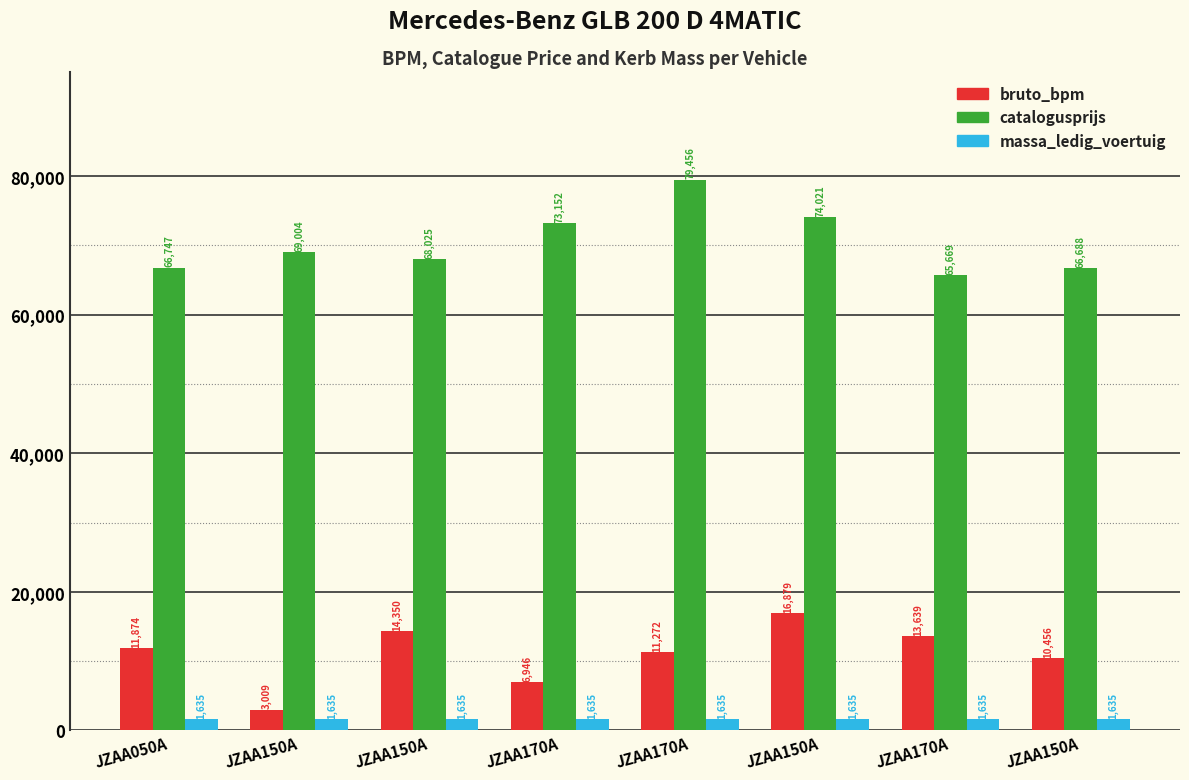

Is the value of catalogusprijs at JZAA150A greater than the value of bruto_bpm at JZAA170A?

Yes